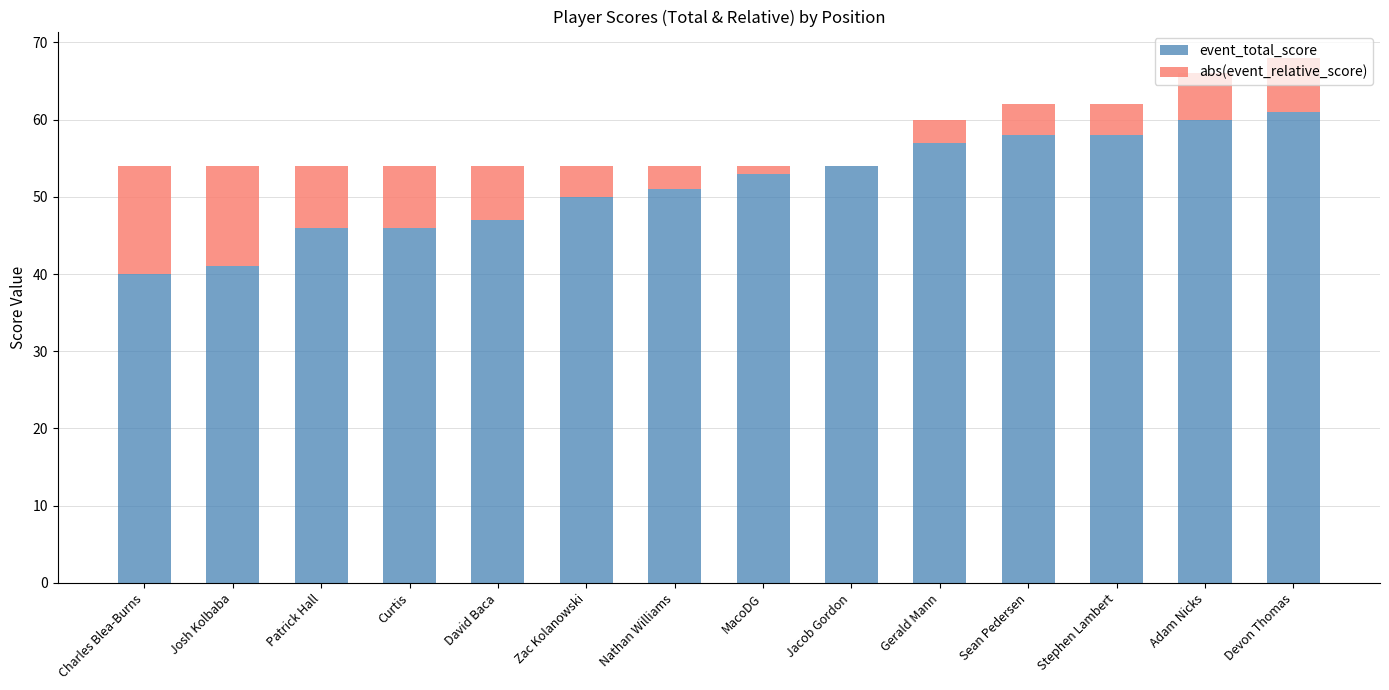

What is the total value across all series at Stephen Lambert?

62